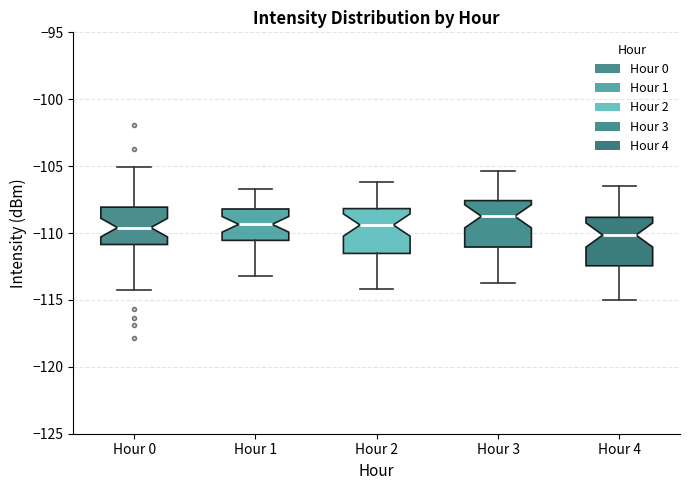

Where does the lower whisker of the box for Hour 4 end on the y-axis? The values are not printed on the chart, so give them approximately, as read against the axis.

-115.0